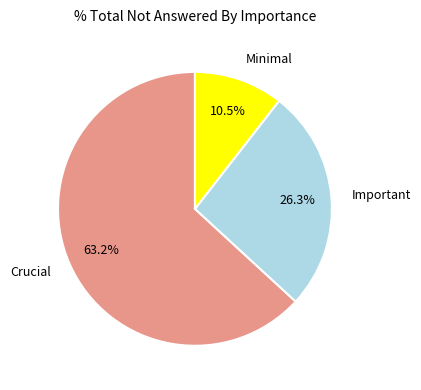

Which category accounts for the majority?

Crucial